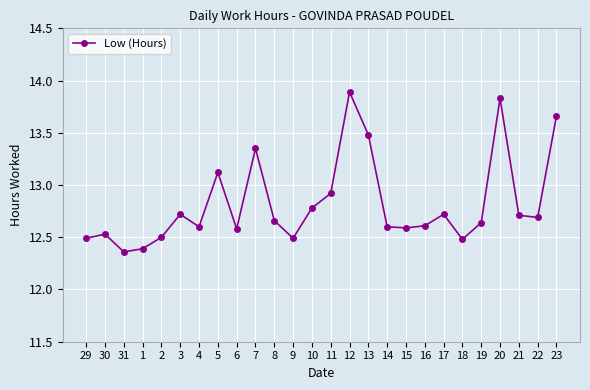

At which category does the data reach its first local valley?

31